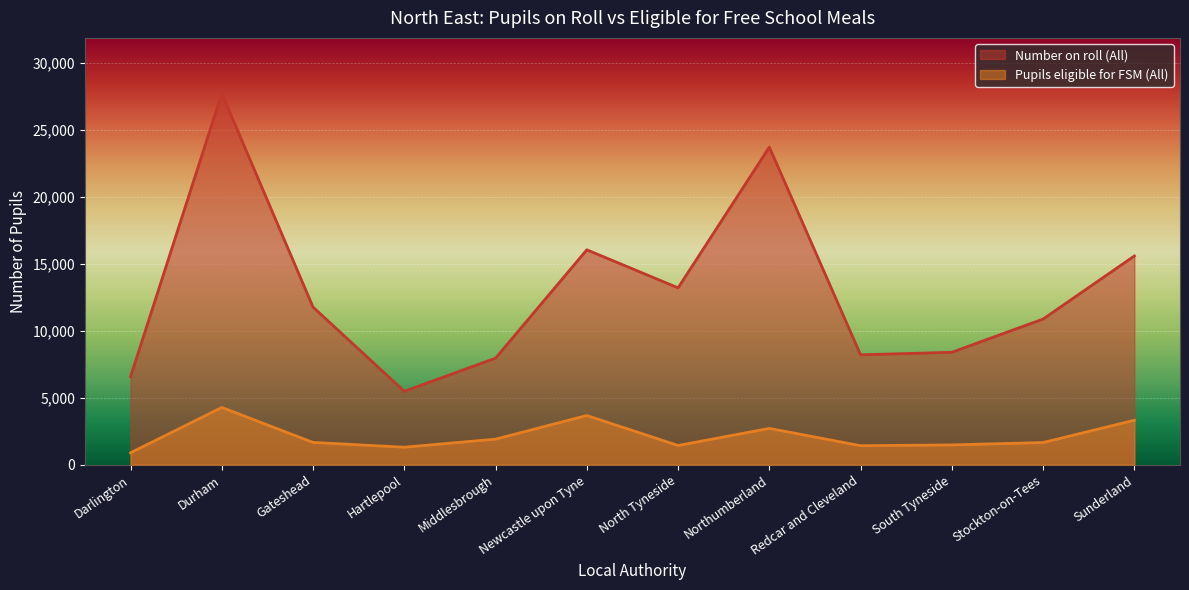

Where is Pupils eligible for FSM (All) nearest to the value 2581?

Northumberland